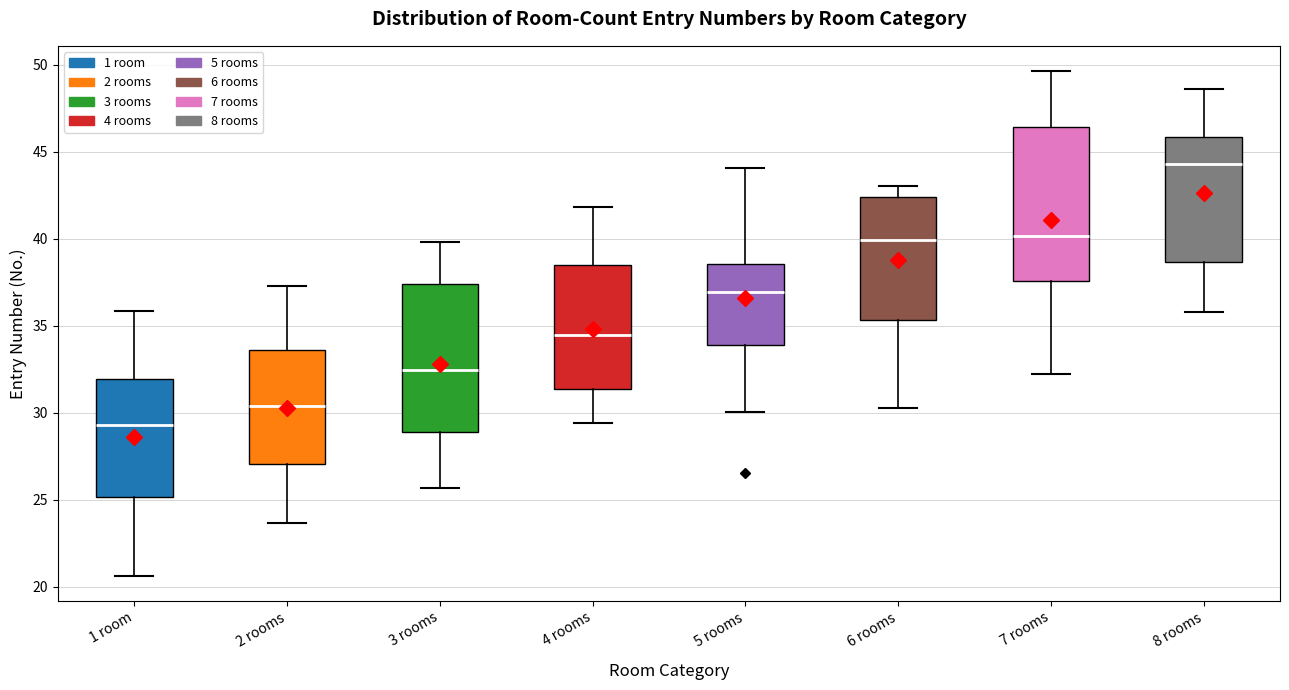

Reading left to right, read every box against the y-axis: the position of its median line, the range the box covers, and the ends of its whiskers. The values are not printed on the chart, so give them approximately, as read against the axis.

1 room: median 29.5, box 25.0 to 32.0, whiskers 20.5 to 36.0
2 rooms: median 30.5, box 27.0 to 33.5, whiskers 23.5 to 37.5
3 rooms: median 32.5, box 29.0 to 37.5, whiskers 25.5 to 40.0
4 rooms: median 34.5, box 31.5 to 38.5, whiskers 29.5 to 42.0
5 rooms: median 37.0, box 34.0 to 38.5, whiskers 30.0 to 44.0
6 rooms: median 40.0, box 35.5 to 42.5, whiskers 30.5 to 43.0
7 rooms: median 40.0, box 37.5 to 46.5, whiskers 32.0 to 49.5
8 rooms: median 44.5, box 38.5 to 46.0, whiskers 36.0 to 48.5